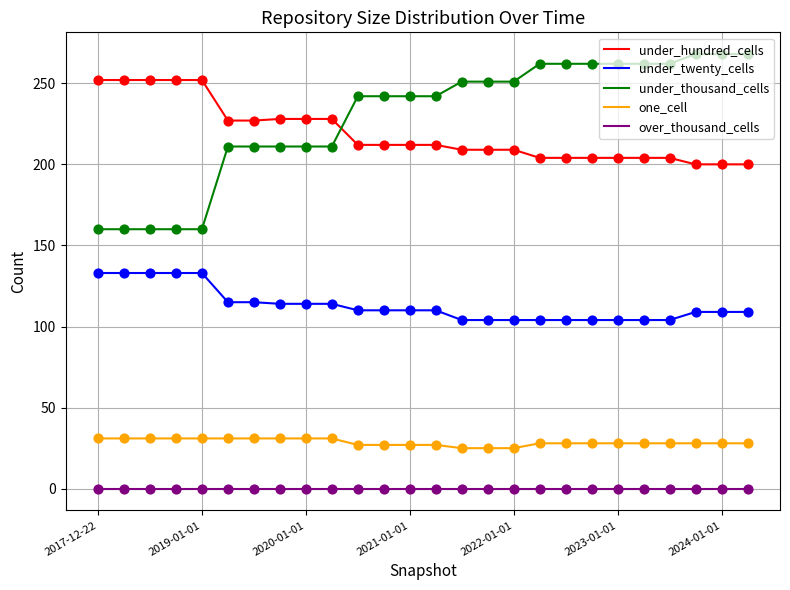

What is the greatest value displayed?

268